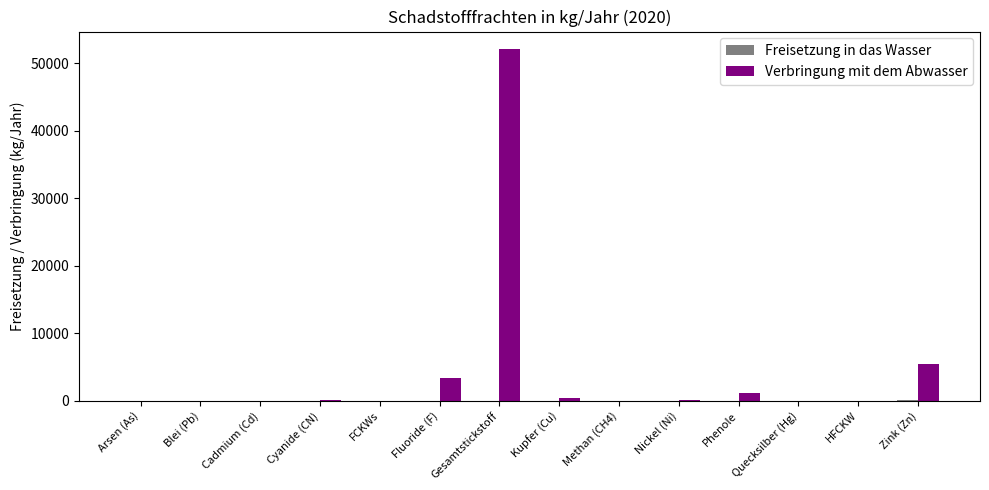

What is the sum of all Verbringung mit dem Abwasser values?

62796